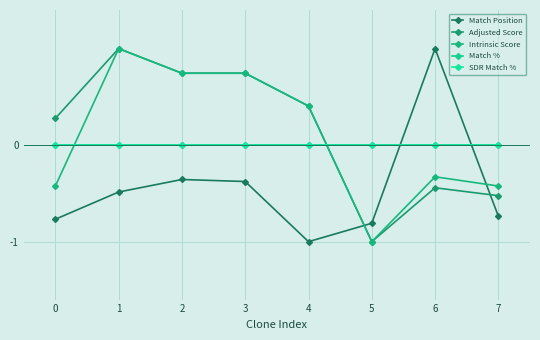

Is this an area chart (filled region under the line)?

No